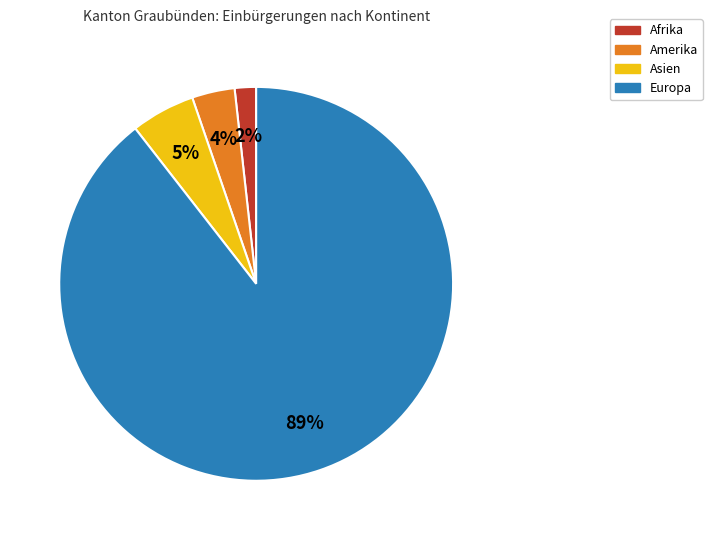

To the nearest percent, what is the difference between the Afrika and Amerika slice percentages?

2%